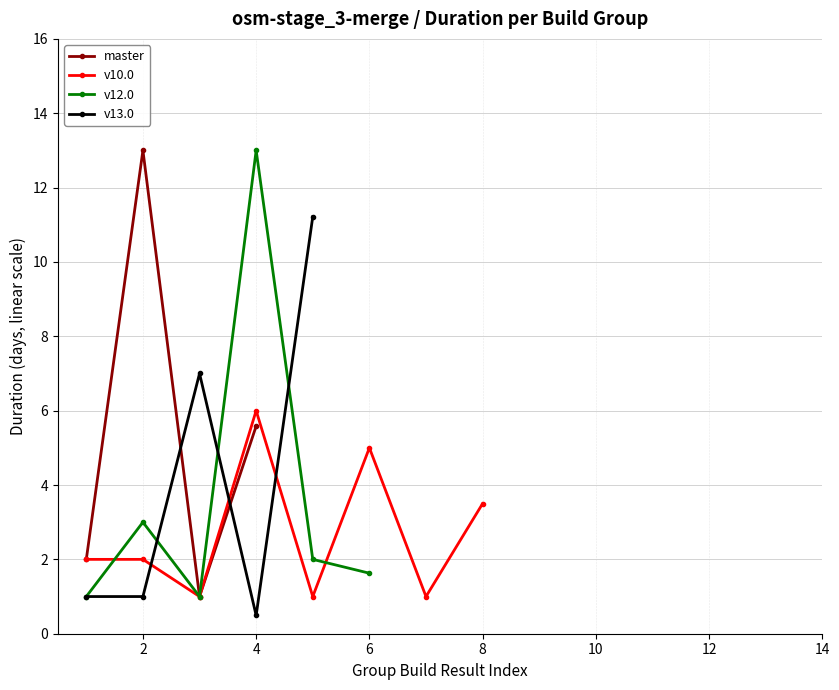

True or false: master has more than 2 interior local peaks.

False